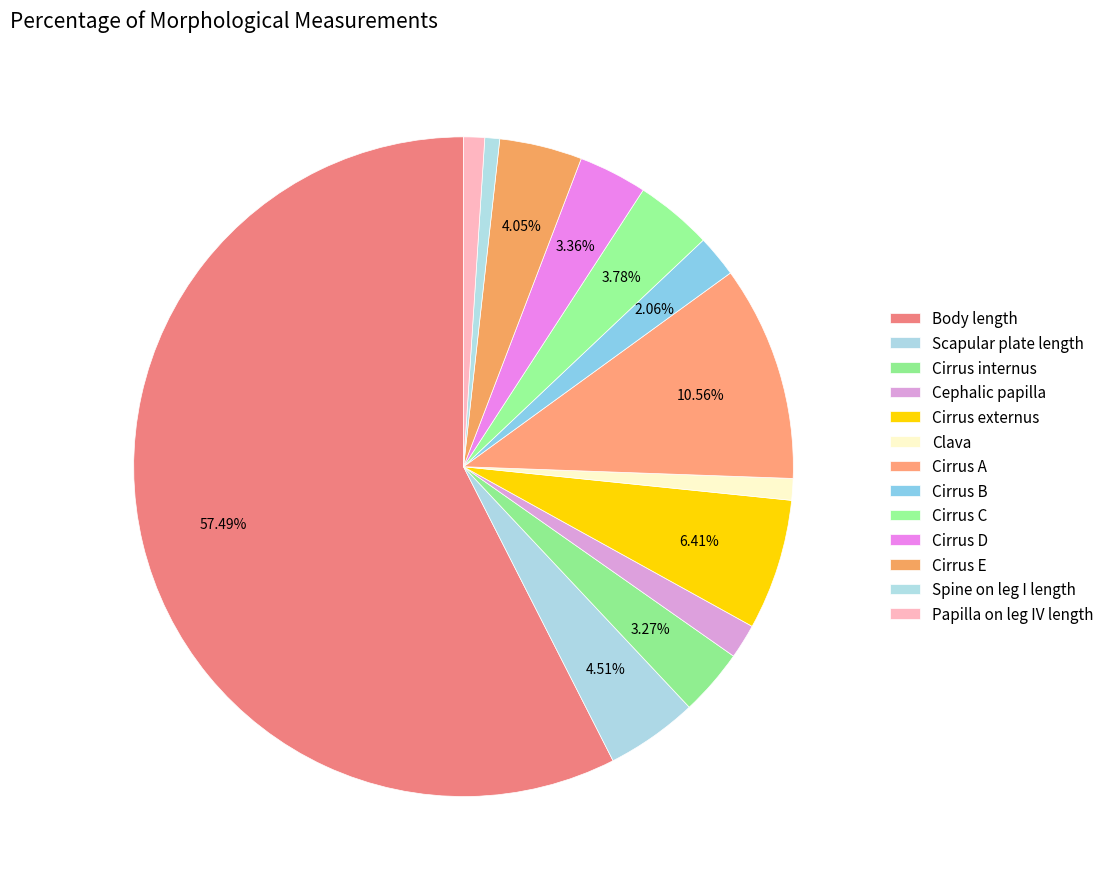

Does any single category account for the majority?

Yes